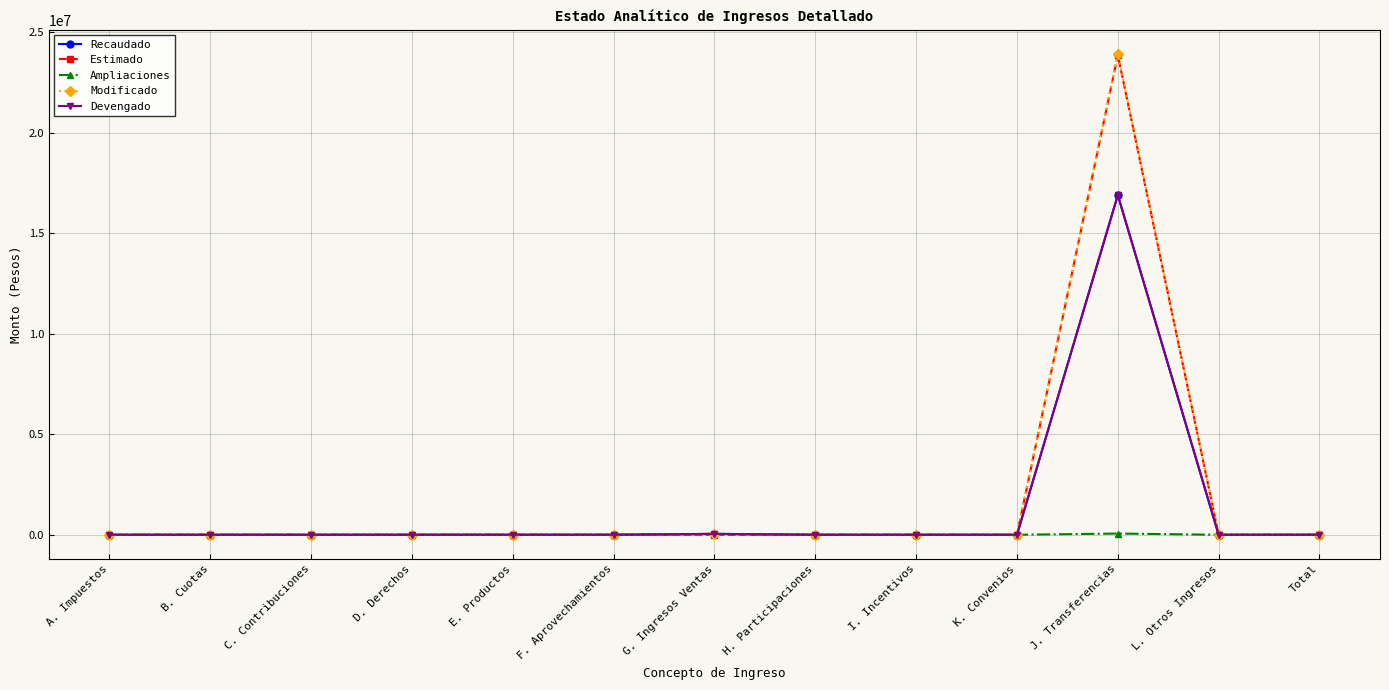

Does the chart have visible grid lines?

Yes